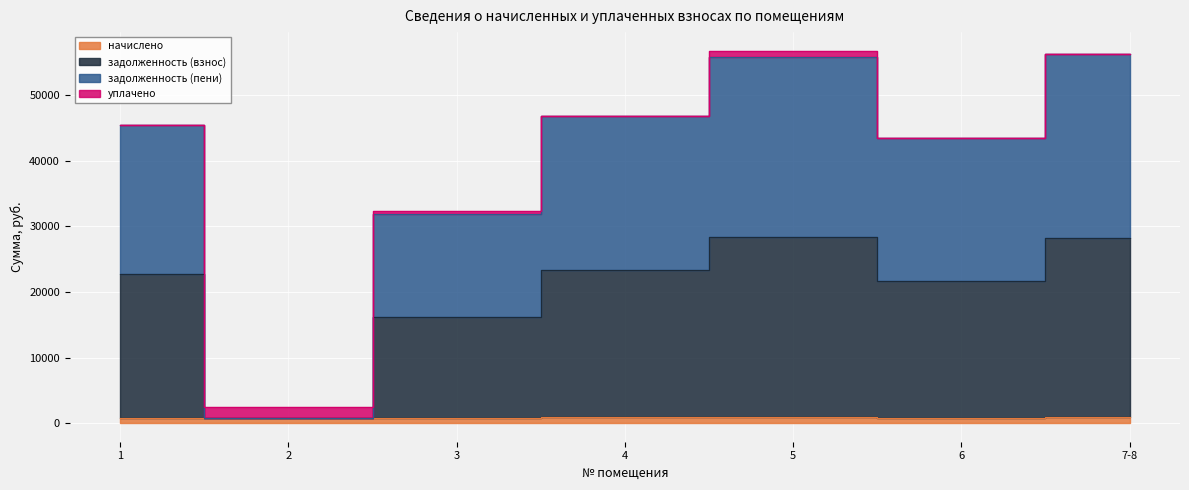

Between 6 and 4, which is larger?

4